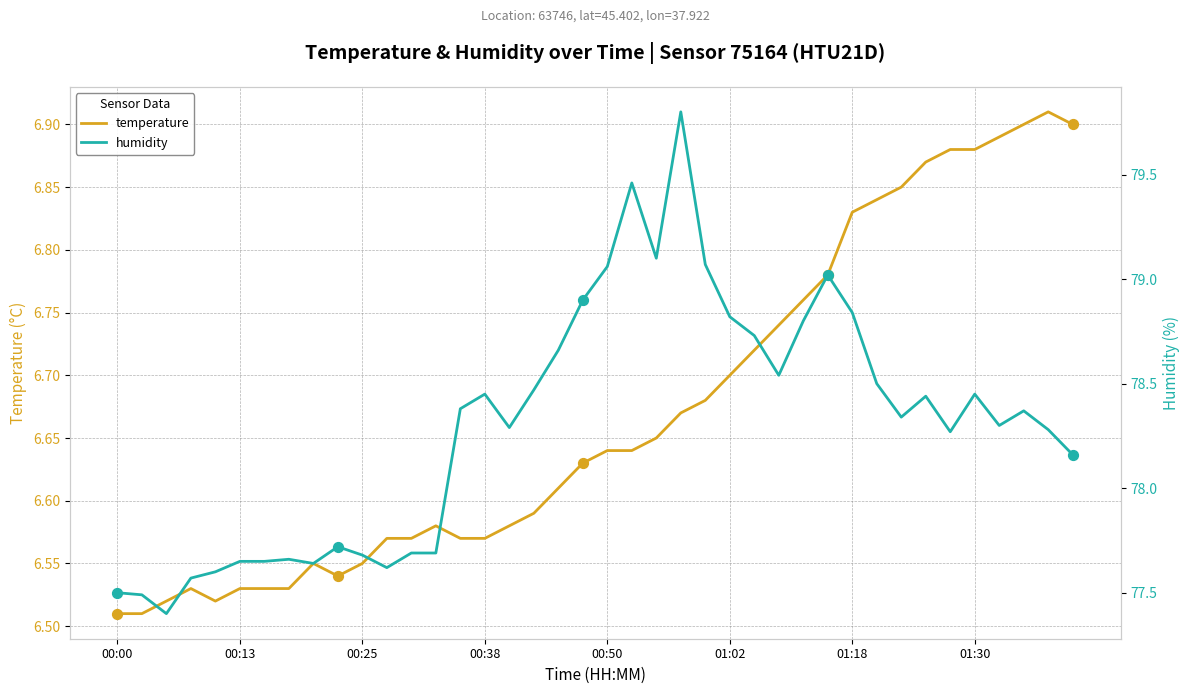

Is the value of temperature at 37 greater than the value of humidity at 00:00?

No